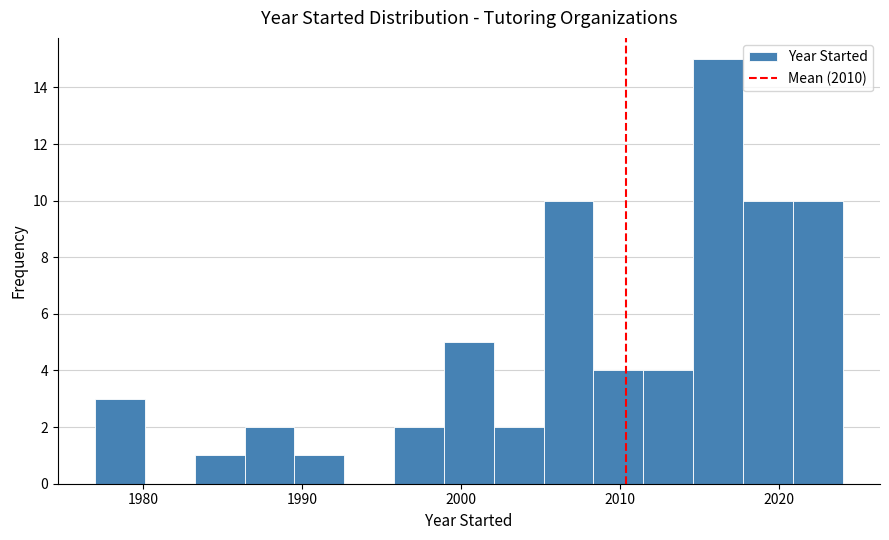

Read against the x-axis, roughly where is the centre of the tallest bar?

2016